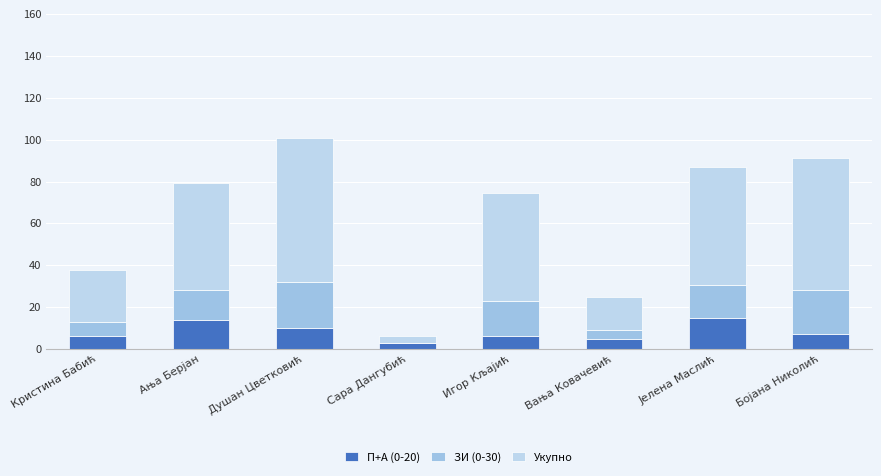

What are all the series names shown in the legend?

П+А (0-20), ЗИ (0-30), Укупно